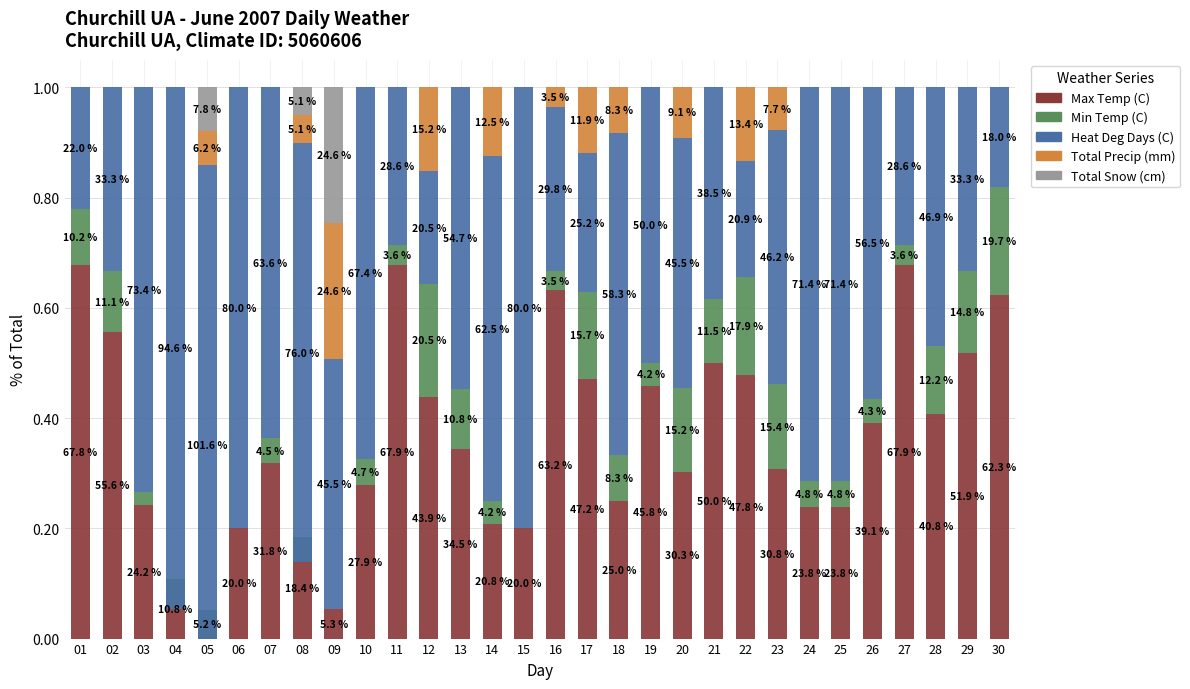

At which label does Total Snow (cm) reach its peak?

09